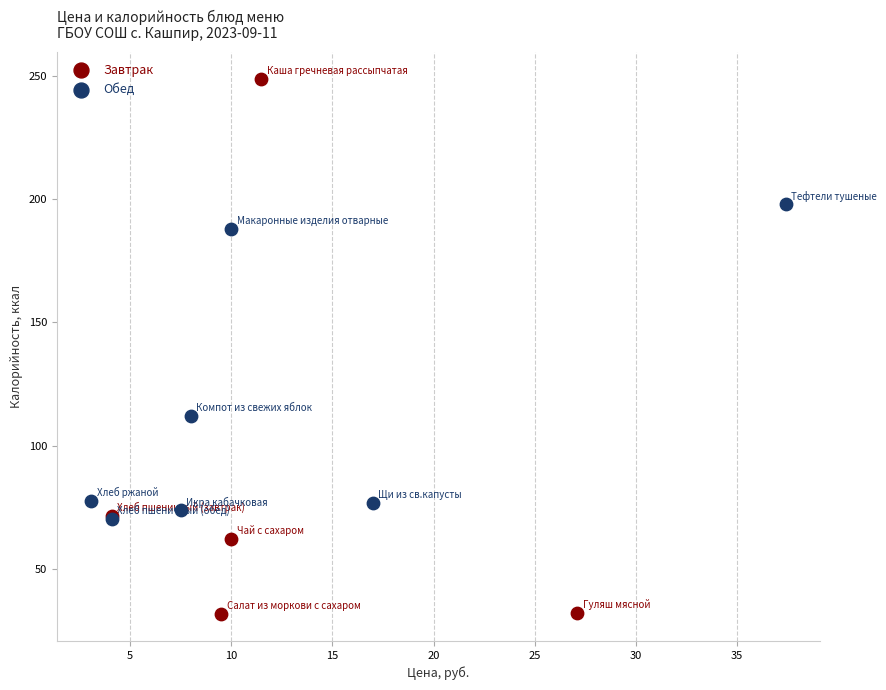

Which series contains the lowest Y value?

Завтрак